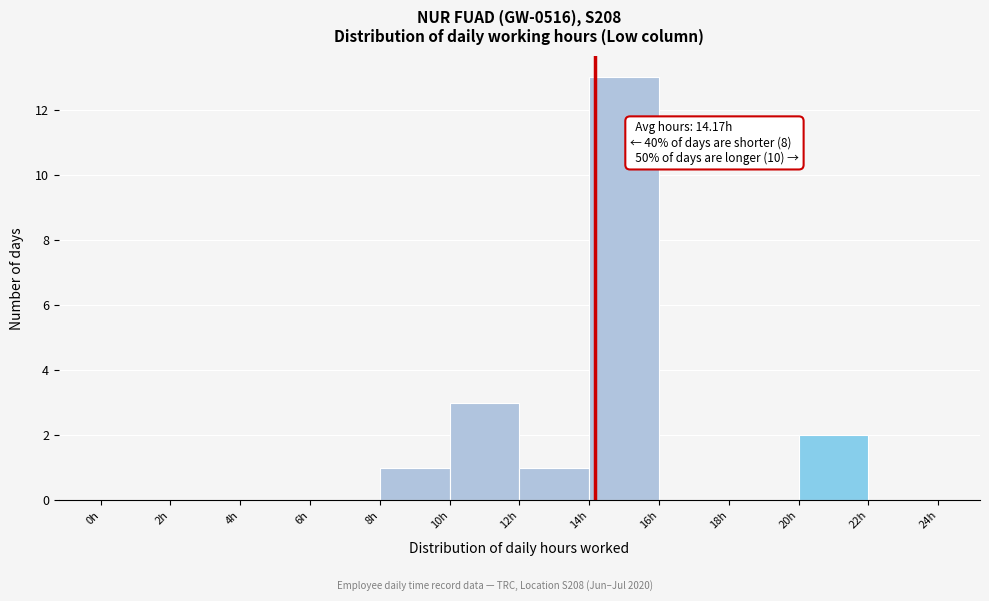

Which range on the x-axis has the tallest bar?

14 to 16